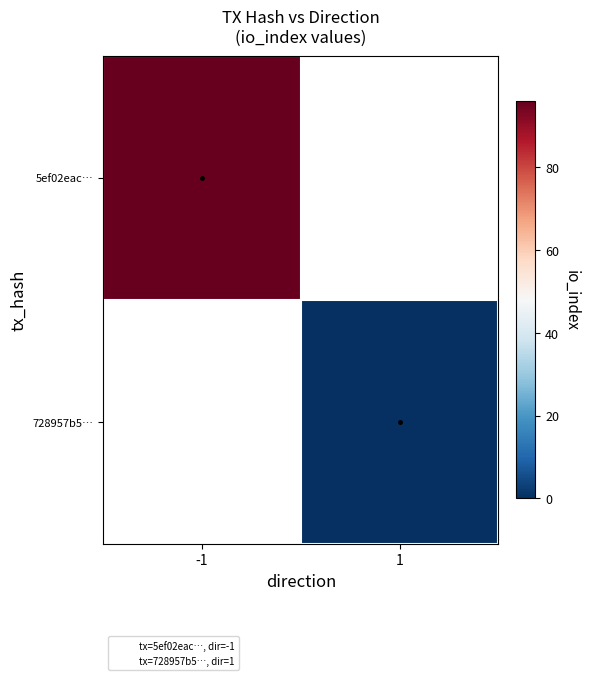

Where is 5ef02eac… nearest to the value 96?

-1